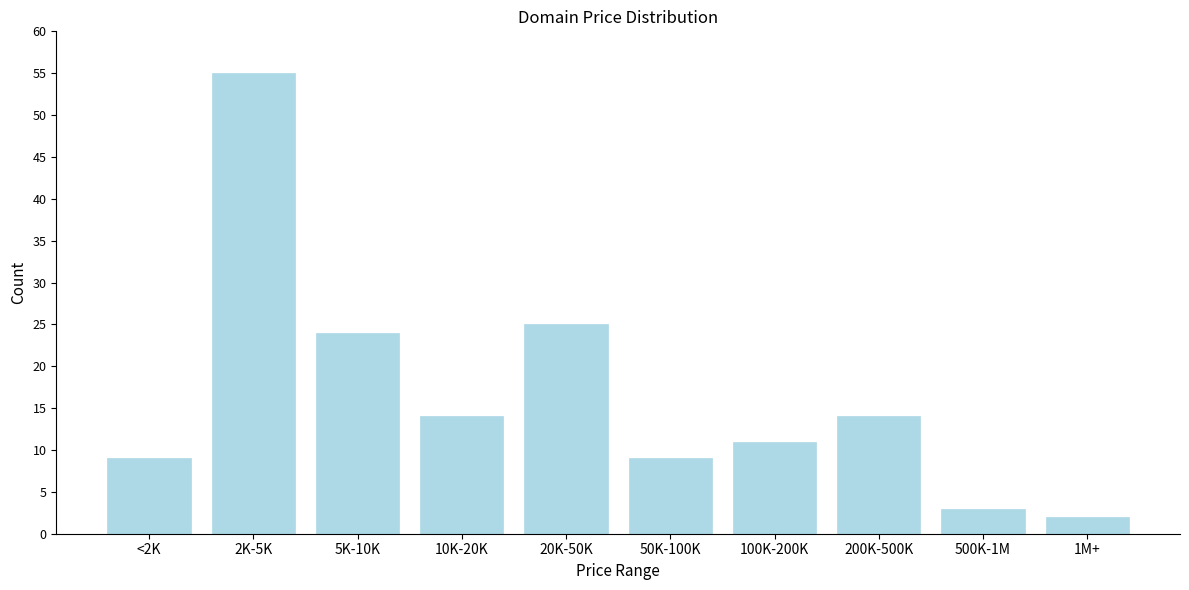

Reading left to right, list all the values displayed in this chart.

<2K=9	2K-5K=55	5K-10K=24	10K-20K=14	20K-50K=25	50K-100K=9	100K-200K=11	200K-500K=14	500K-1M=3	1M+=2